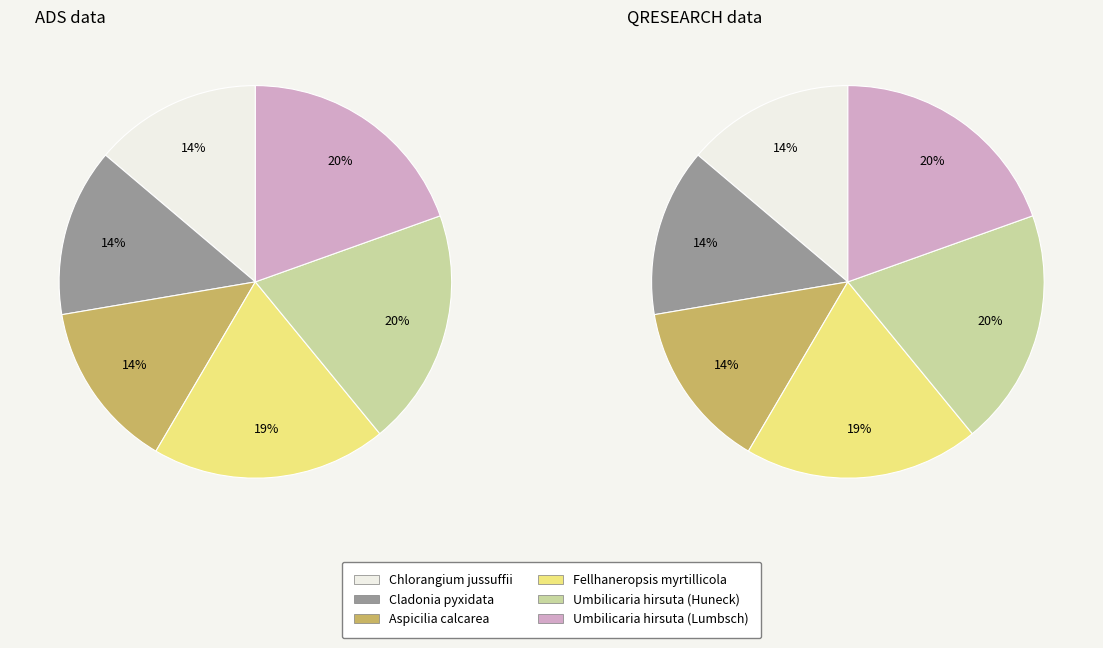

Is there a majority slice in this chart?

No